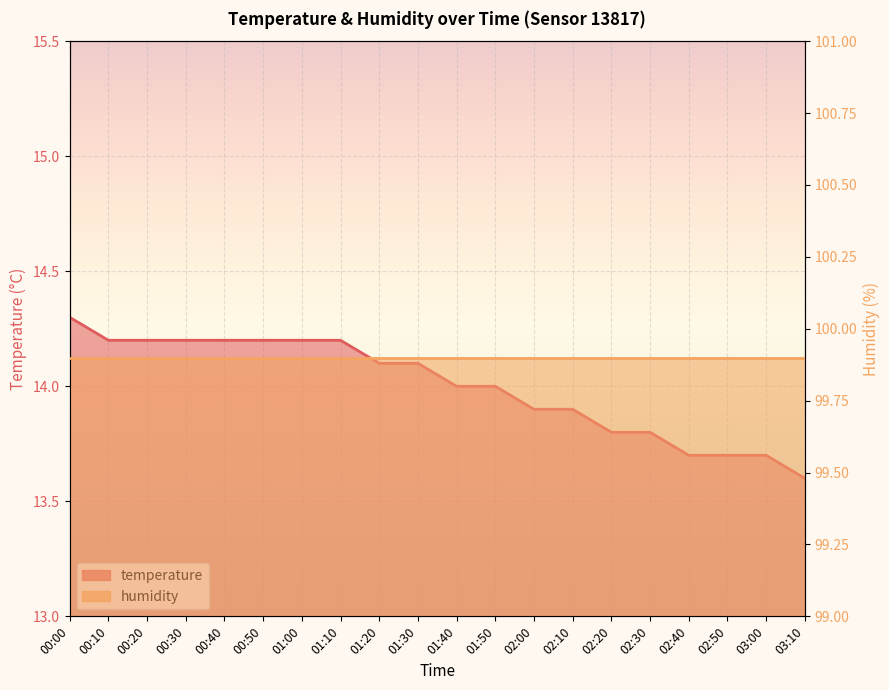

What is the value of the 10th point from the left?

14.1